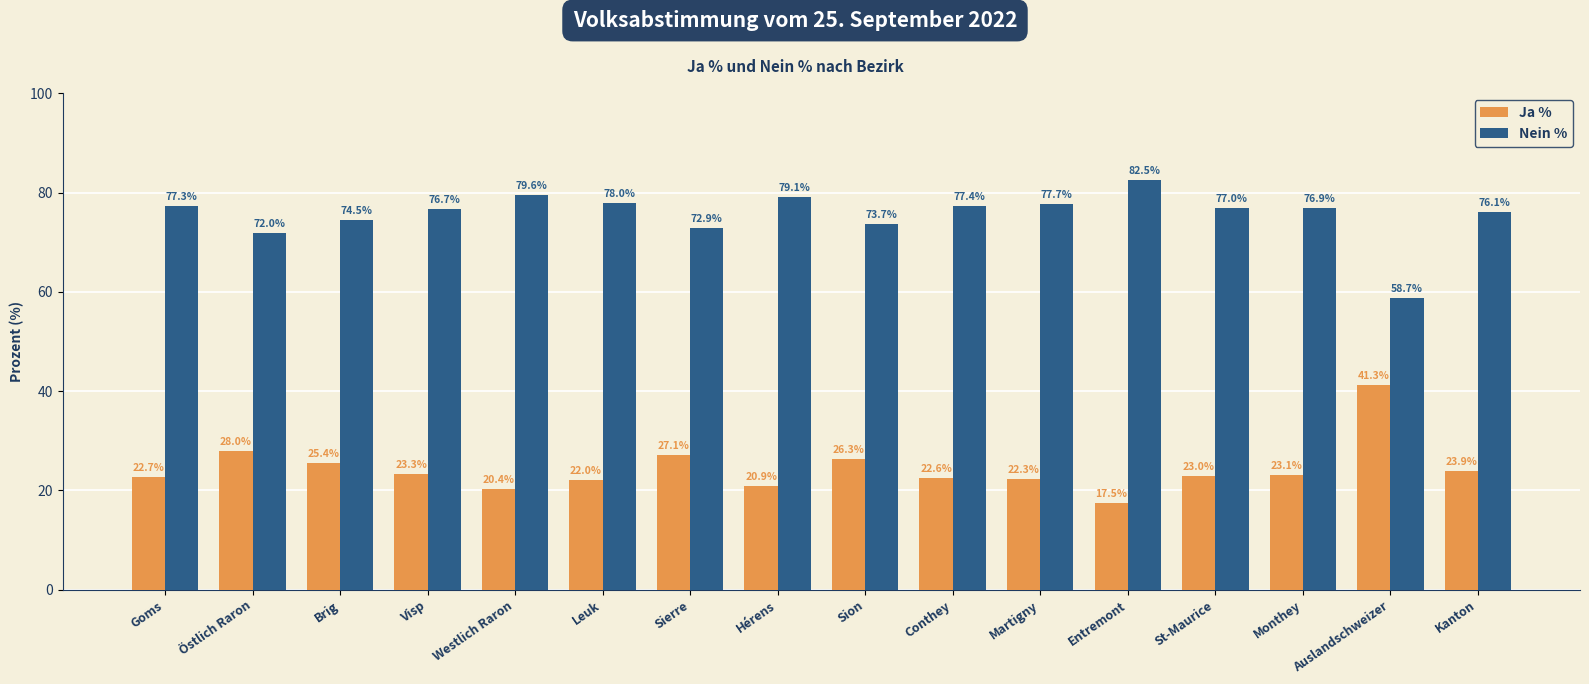

List the series in order of their overall mean, highest first.

Nein %, Ja %